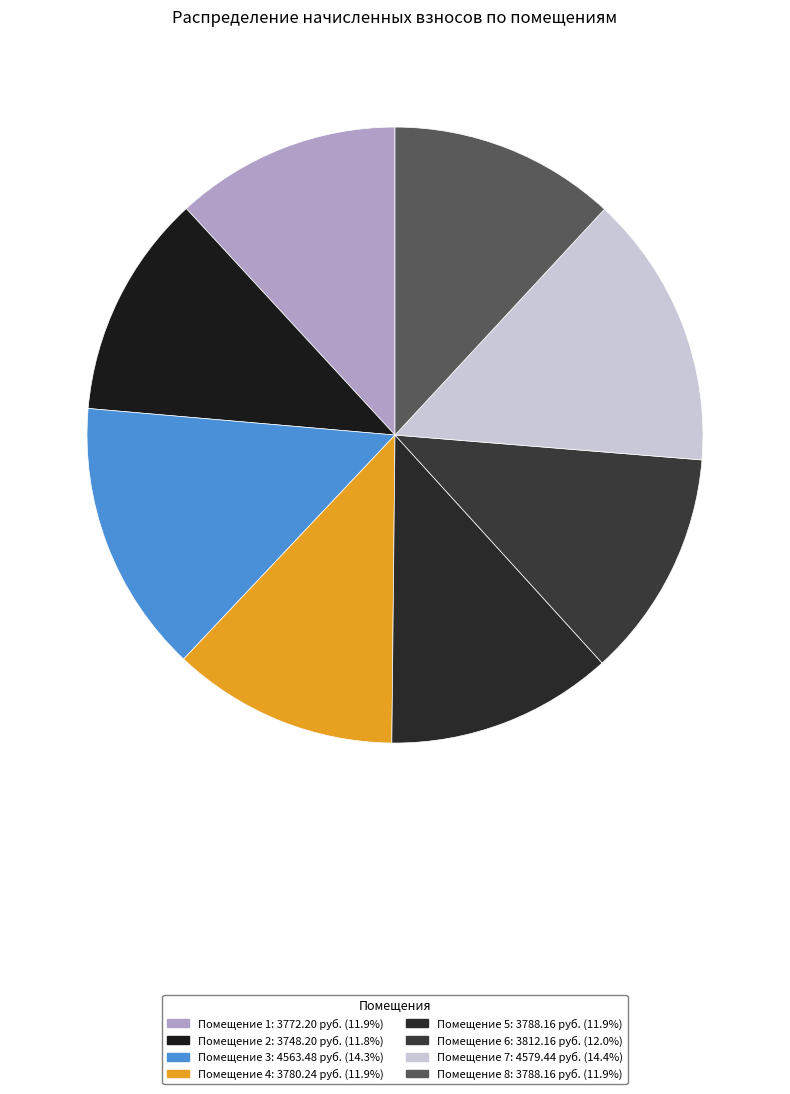

Does any single category account for the majority?

No